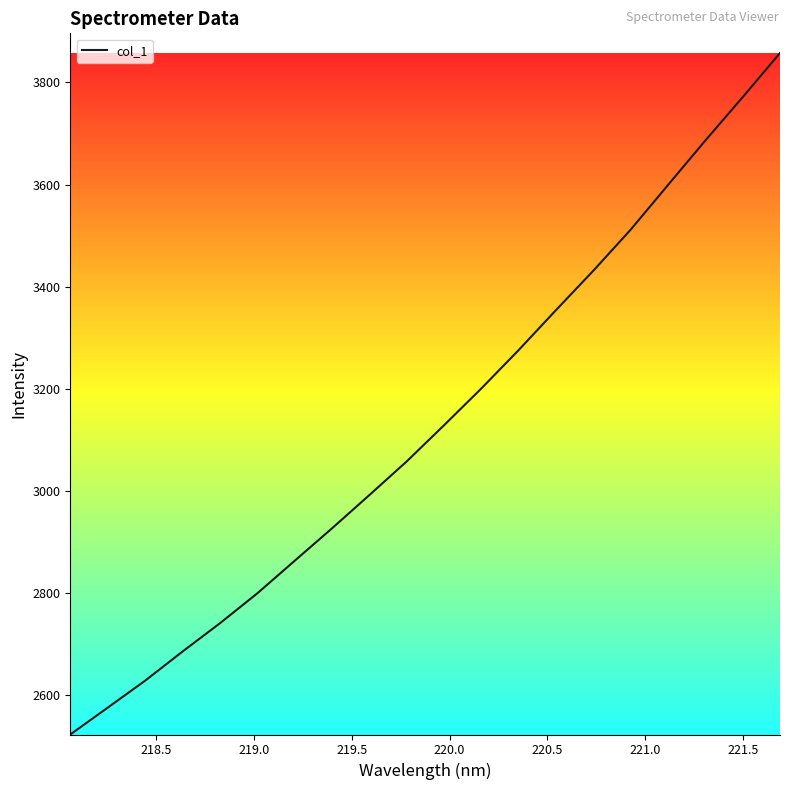

What is the difference between the maximum and minimum values?

1334.0